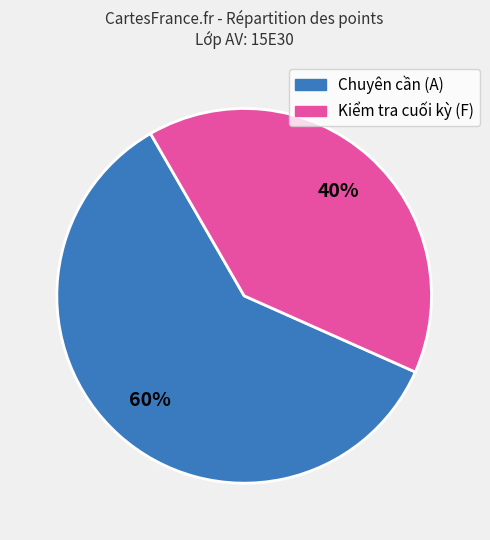

Count the number of slices in the pie.

2